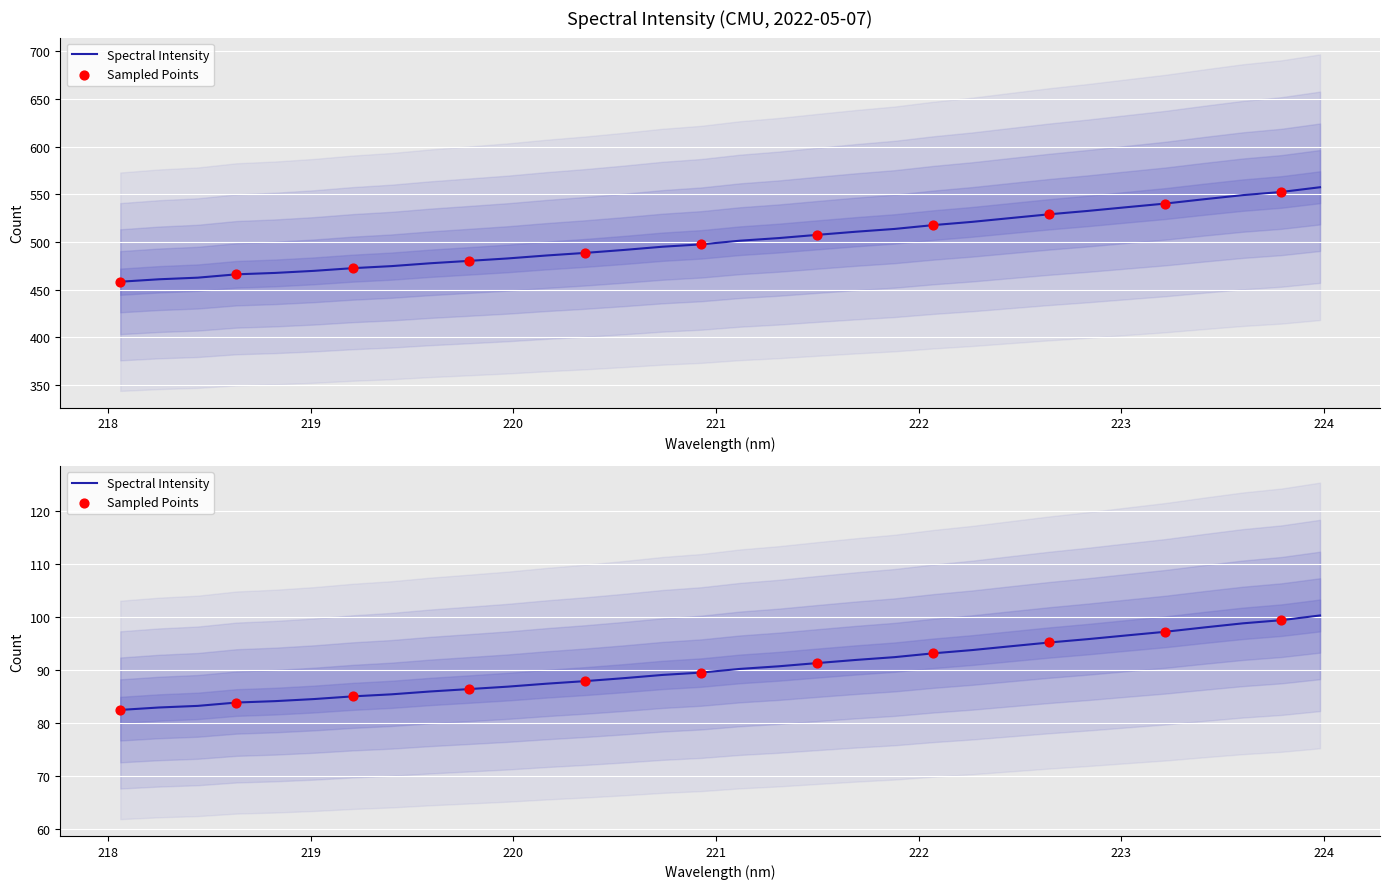

Which has a higher value, 221.1174 or 219.3979?

221.1174